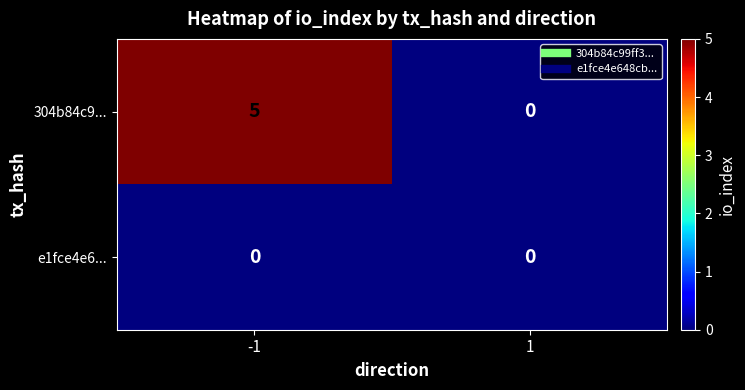

Between -1 and 1, which series saw the biggest shift?

304b84c9...